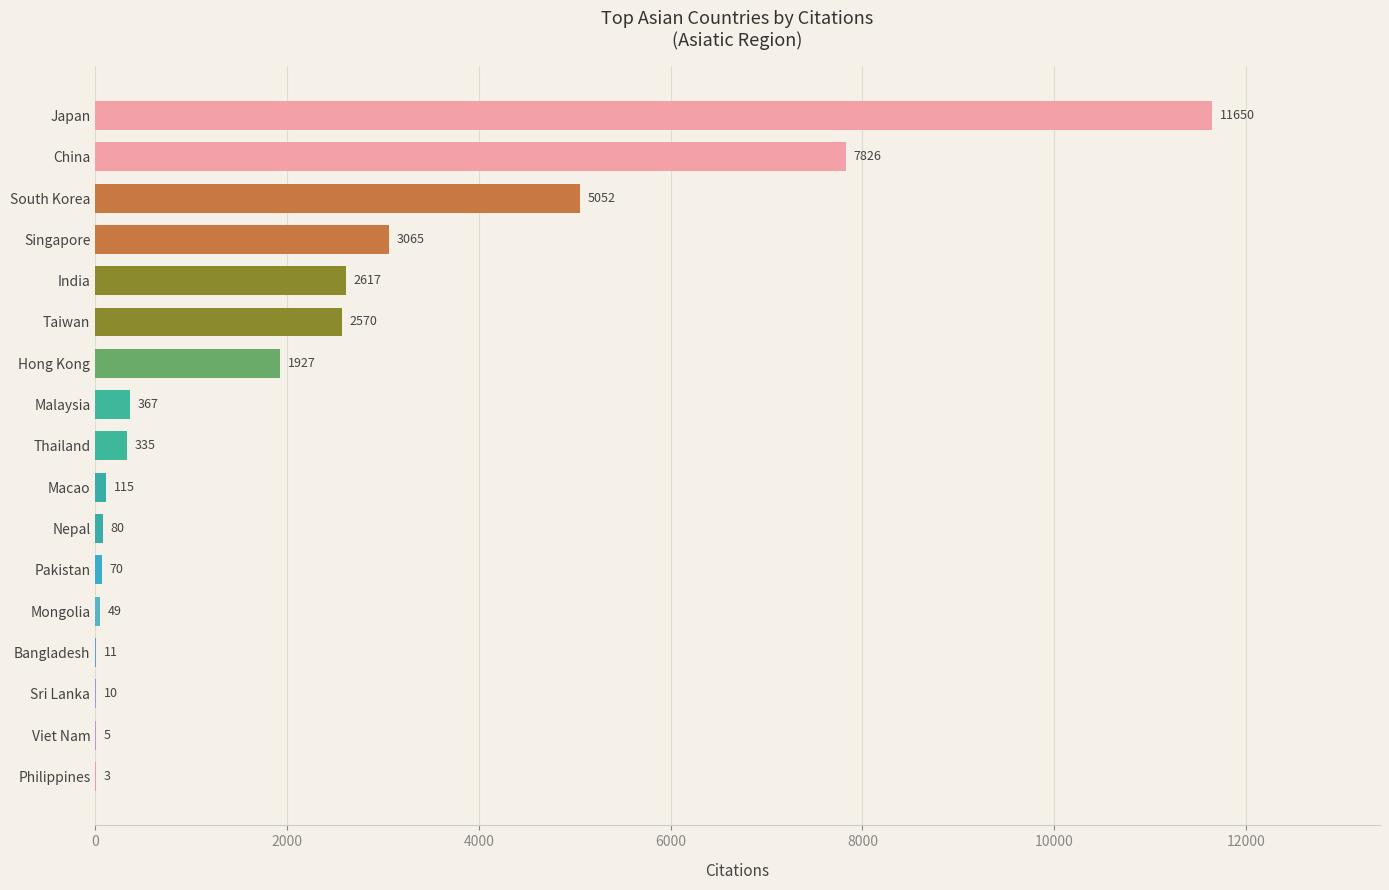

What is the ratio of the value at Taiwan to the value at Mongolia?

52.4